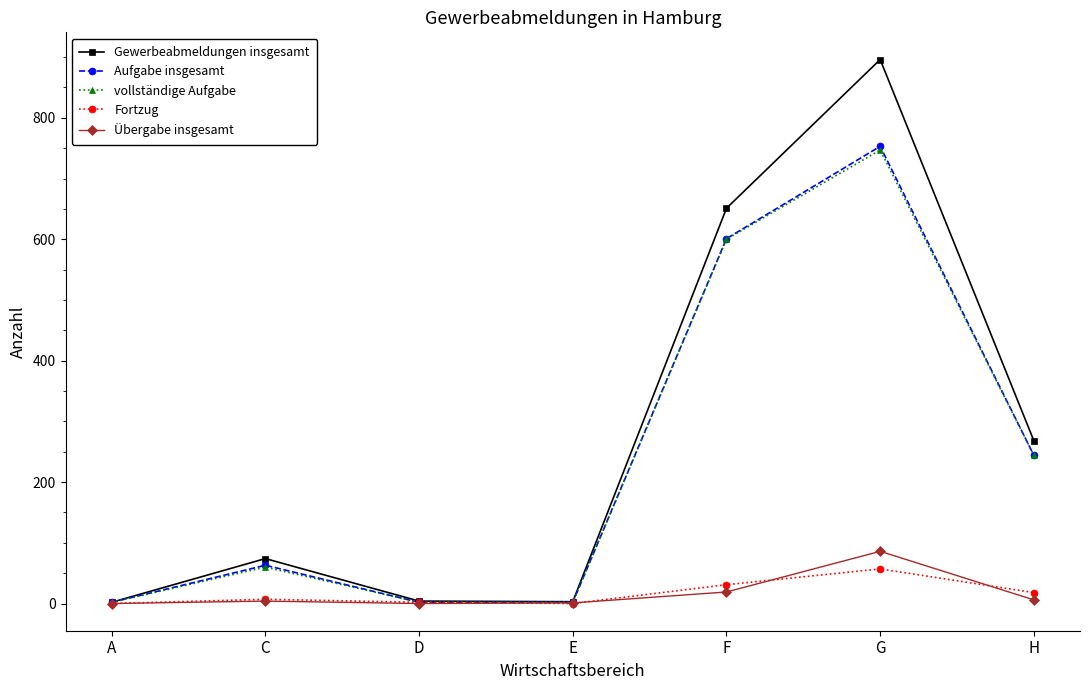

True or false: Aufgabe insgesamt has a value of 393 at F.

False